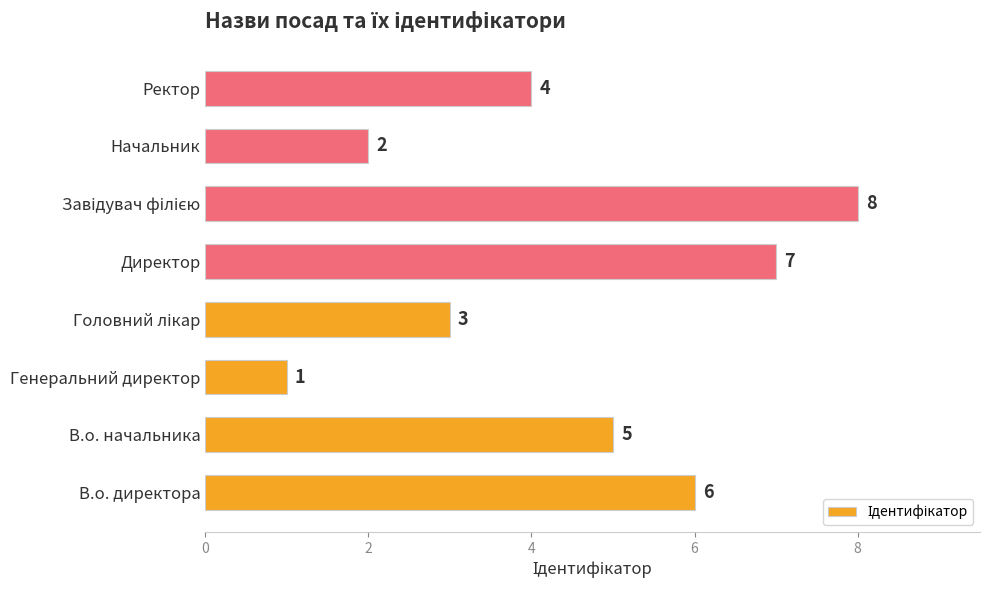

Between Ректор and В.о. начальника, which is larger?

В.о. начальника